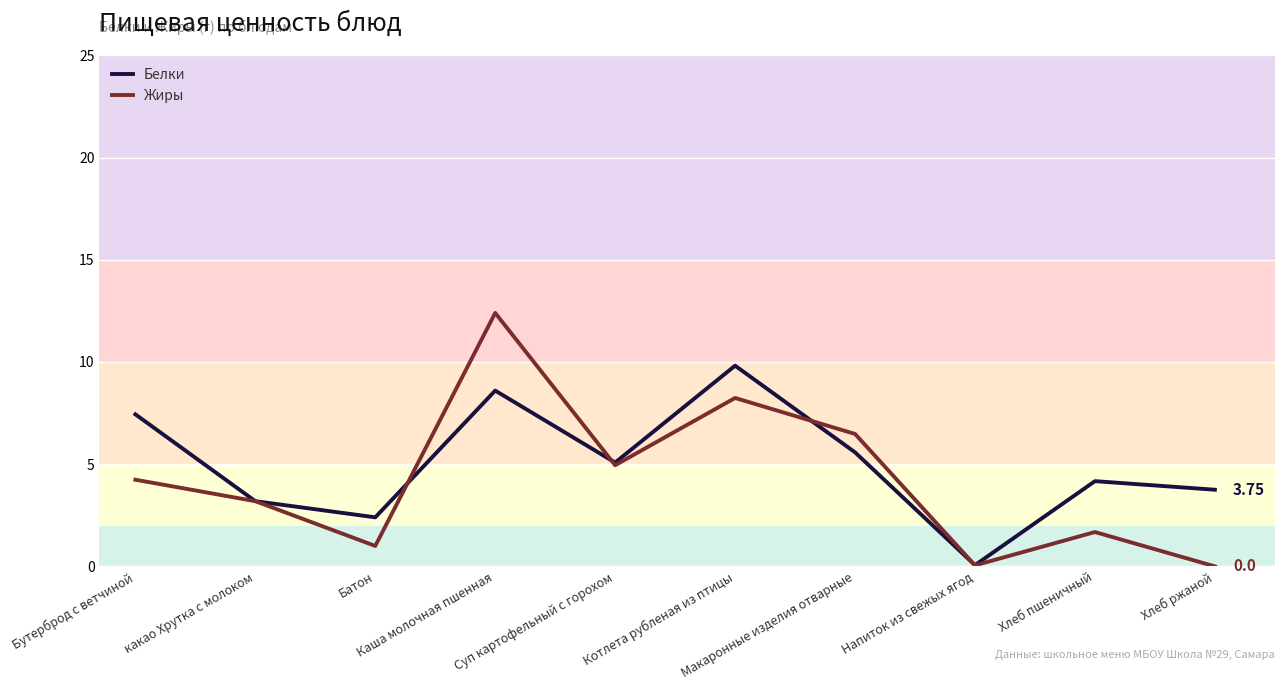

What value does the Жиры series have at Хлеб пшеничный?

1.7